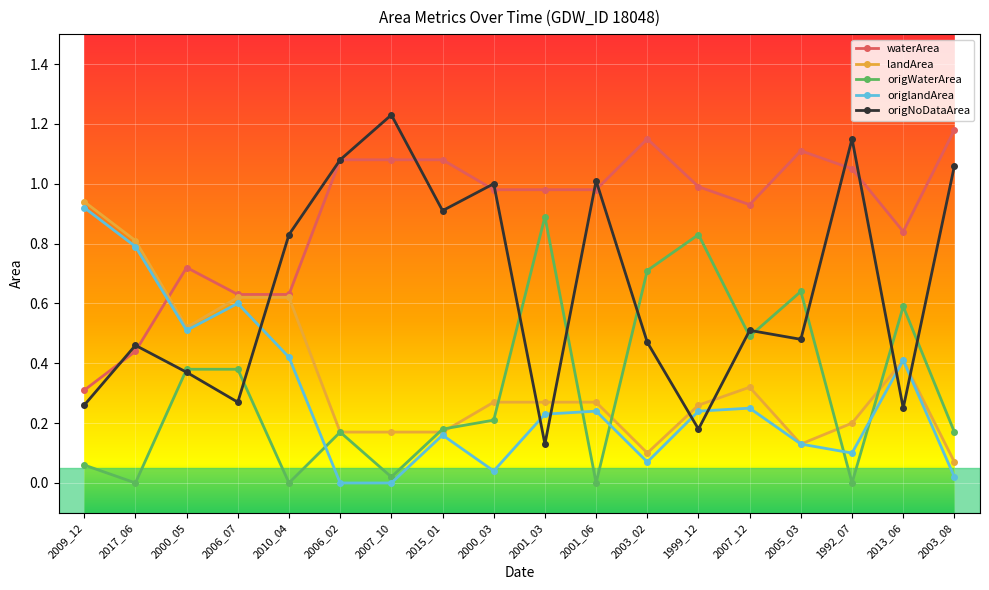

What position from the left is 2005_03?

15